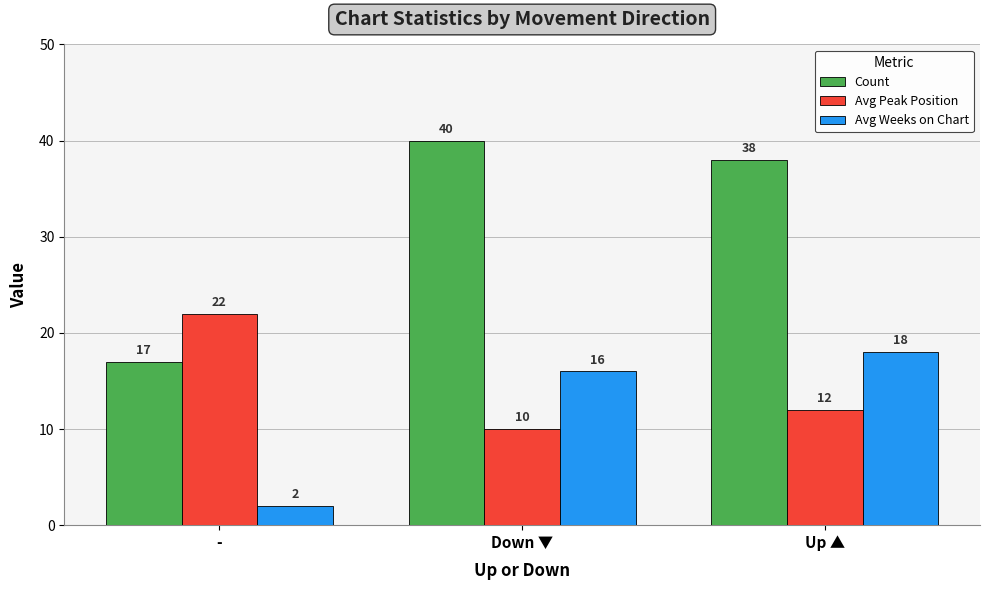

Rank the series at Down ▼ from lowest to highest value.

Avg Peak Position, Avg Weeks on Chart, Count